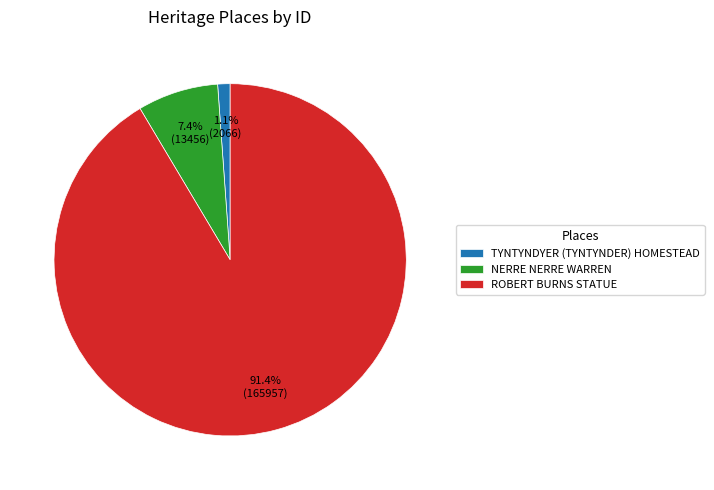

Is it true that TYNTYNDYER (TYNTYNDER) HOMESTEAD is 1% of the pie?

True